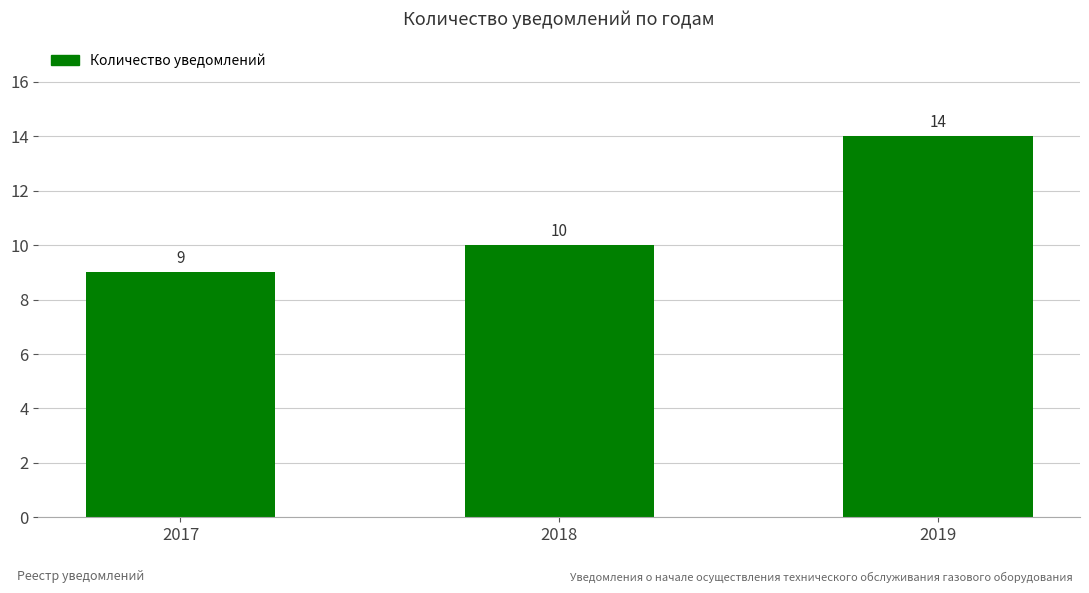

What is the sum of the values at 2018 and 2017?

19